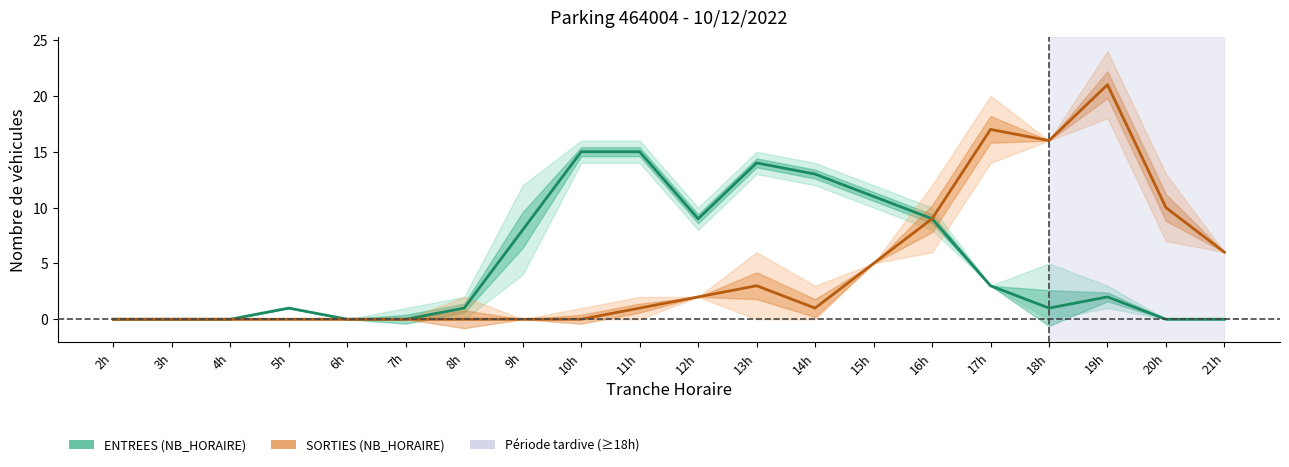

How many distinct data groups are displayed?

2